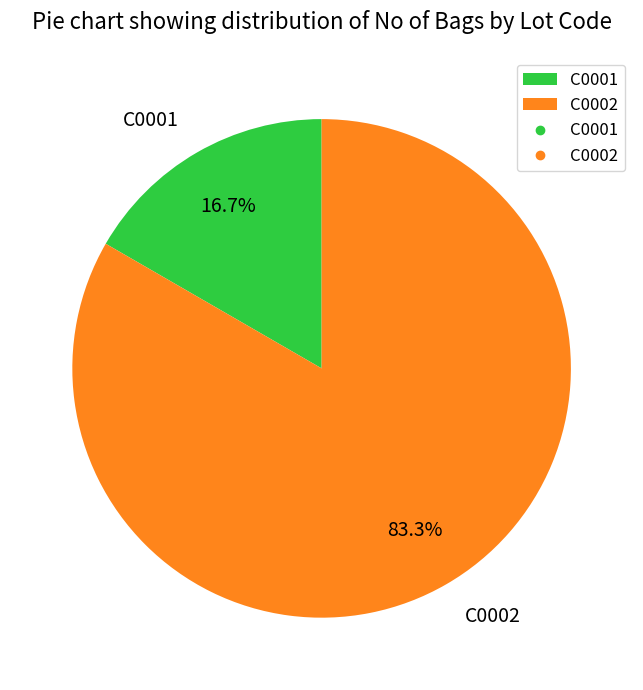

What is the majority slice?

C0002